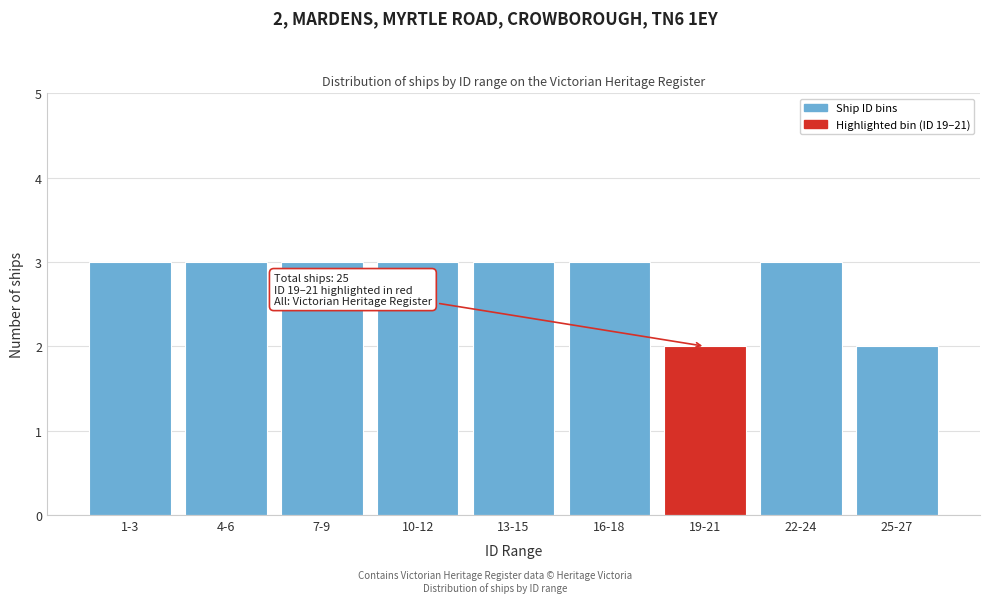

Reading right to left, transcribe all the data shown in this chart.

2	3	2	3	3	3	3	3	3